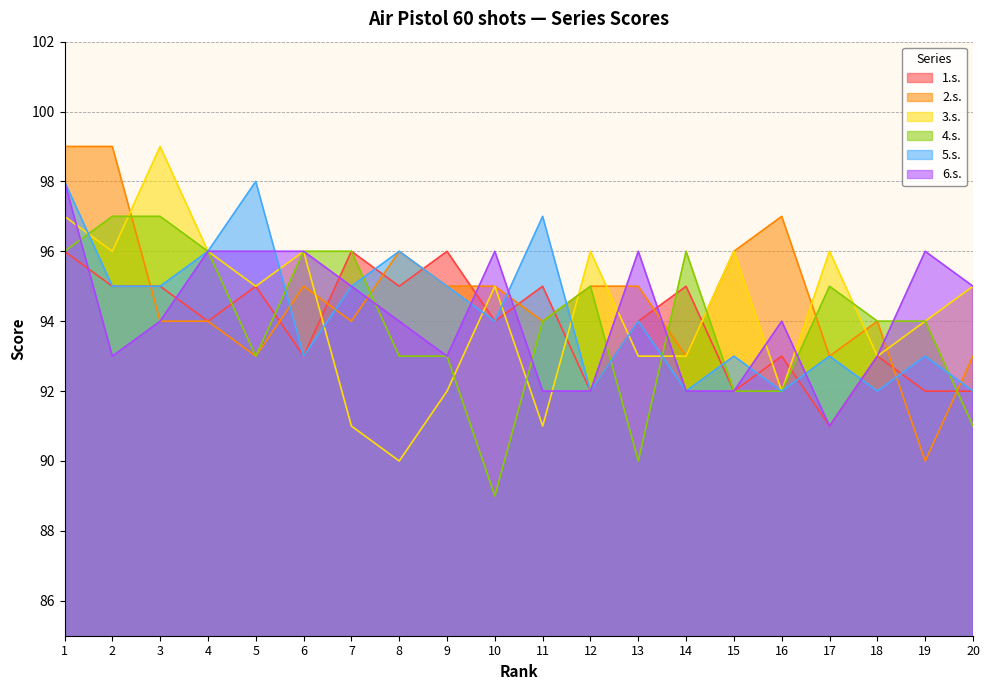

What is the sum of the 2.s. values at 7 and 19?

184